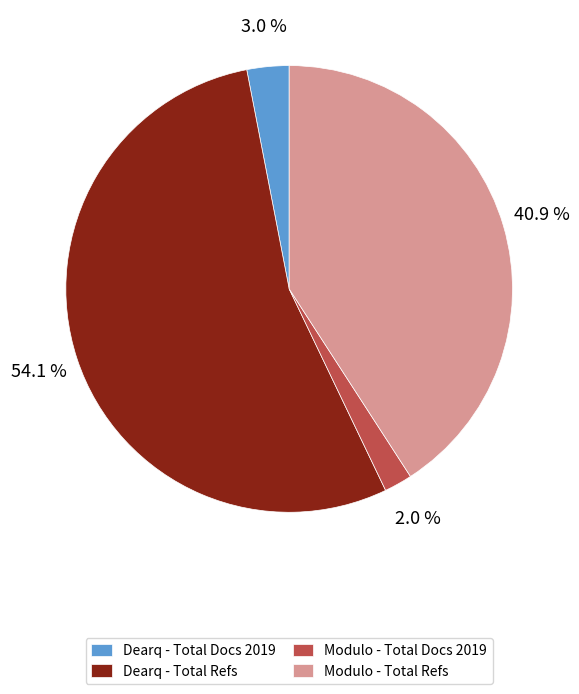

Rank the categories by value from lowest to highest.

Modulo - Total Docs 2019, Dearq - Total Docs 2019, Modulo - Total Refs, Dearq - Total Refs